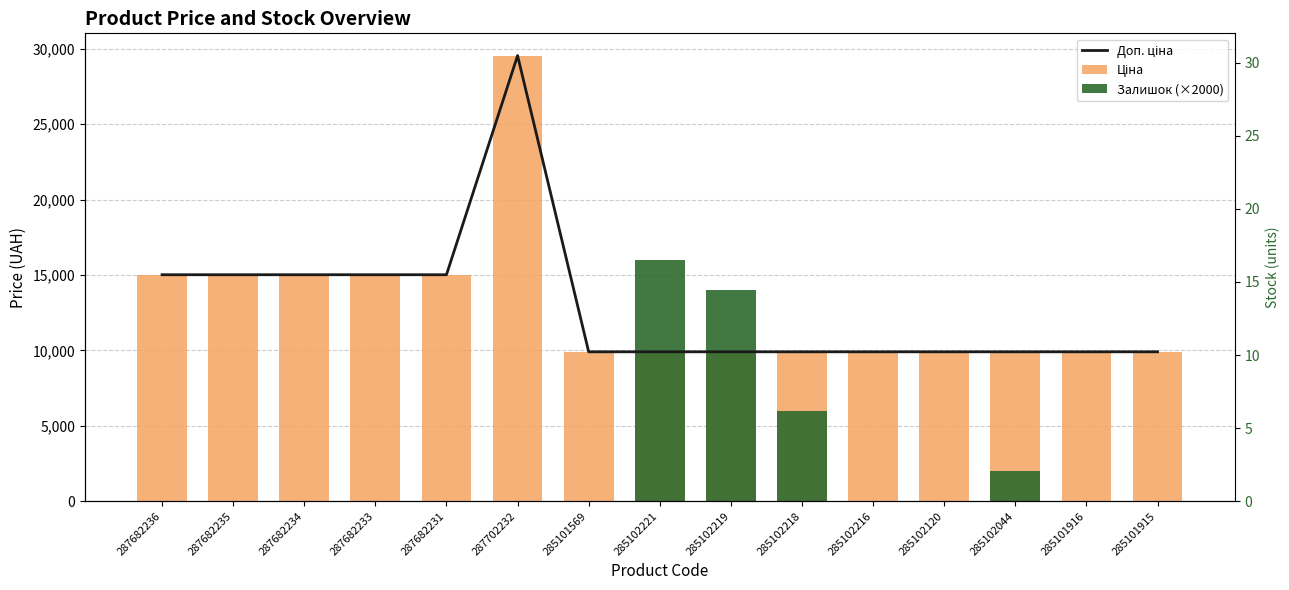

Rank the series at 287682236 from highest to lowest value.

Доп. ціна, Ціна, Залишок (×2000)